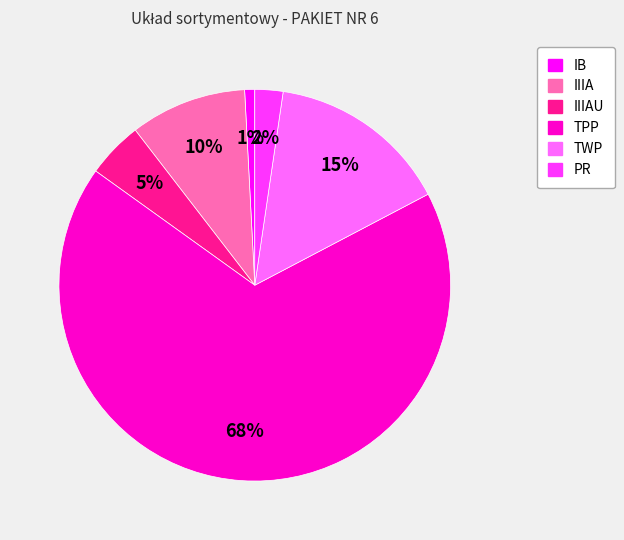

Is there a majority slice in this chart?

Yes